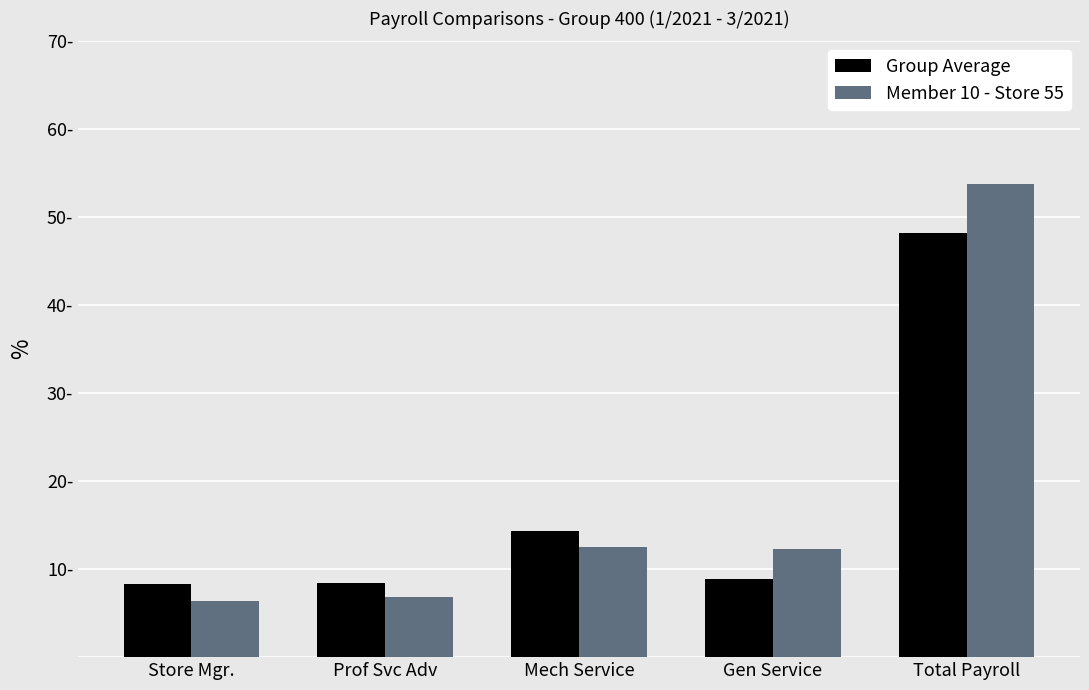

What are all the series names shown in the legend?

Group Average, Member 10 - Store 55